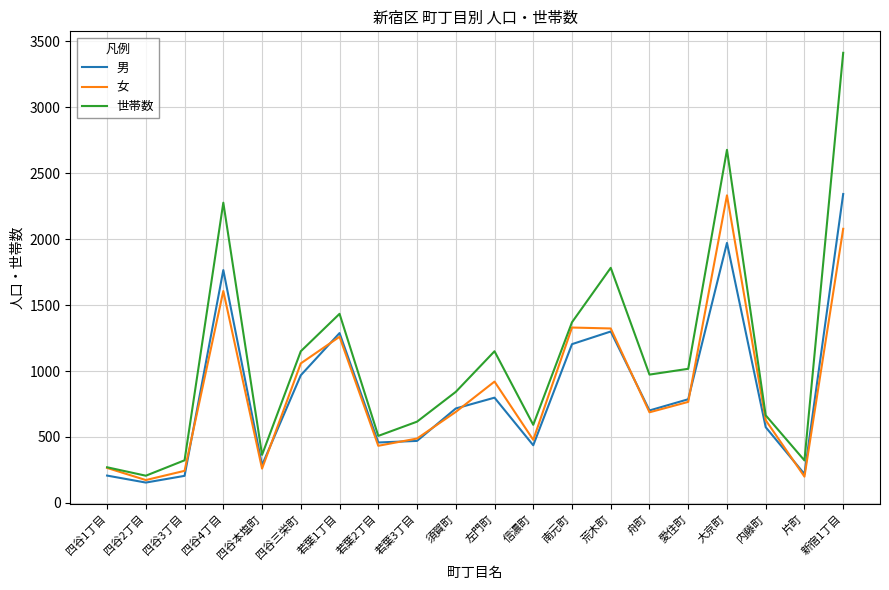

What is the smallest value displayed?

154